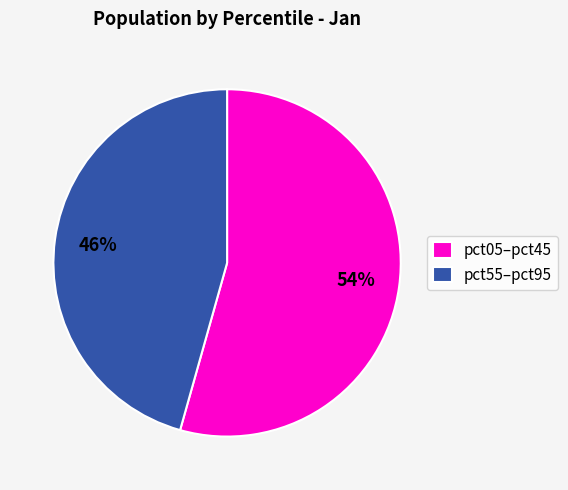

What is the smallest slice in the pie chart?

pct55–pct95